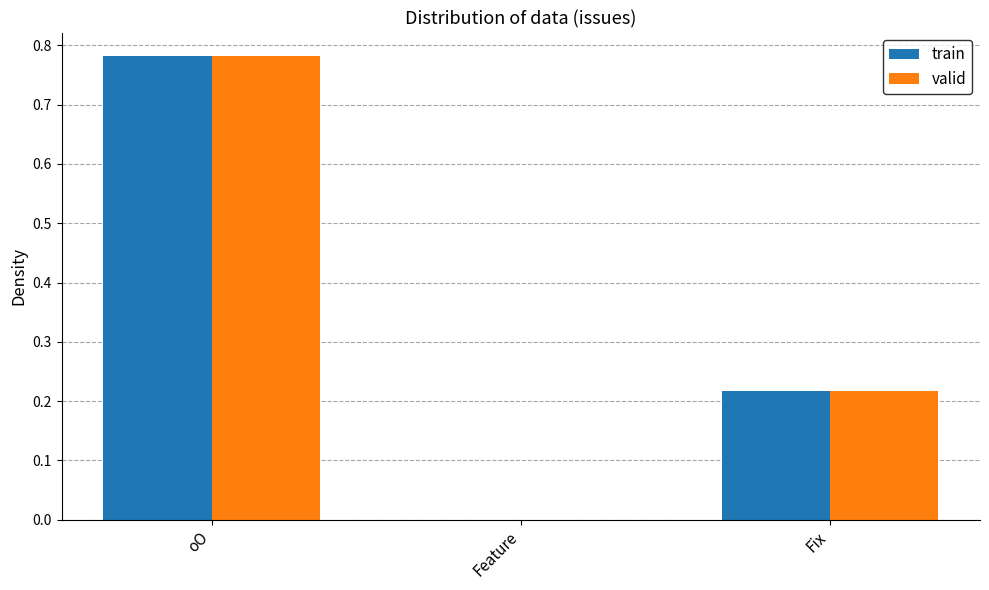

At which category is the sum across all series the highest?

oO